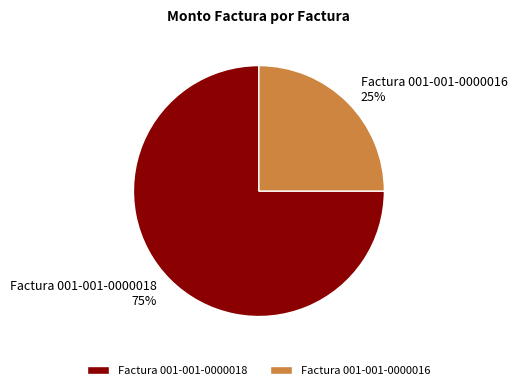

Rank the categories by value from lowest to highest.

Factura 001-001-0000016, Factura 001-001-0000018